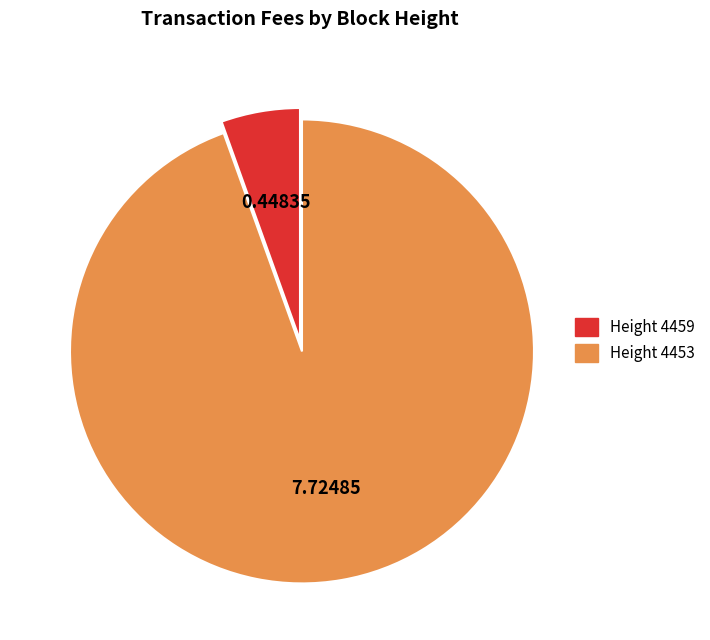

Which slice is the largest?

Height 4453